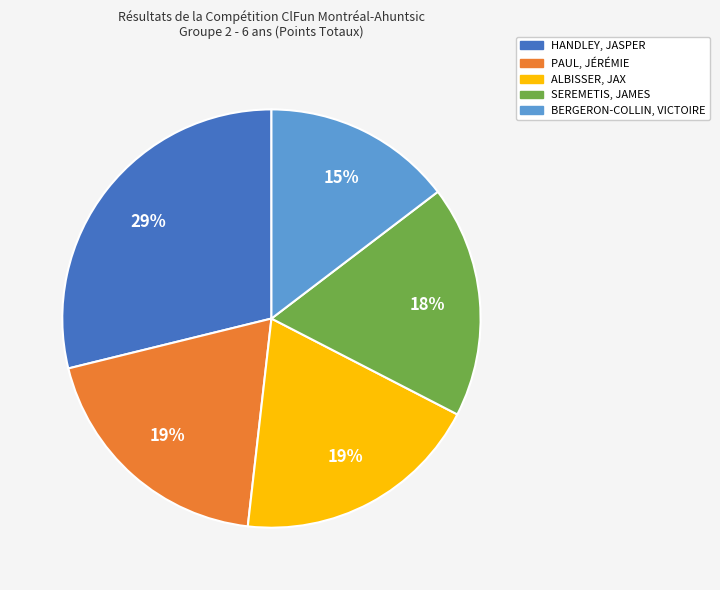

What is the largest slice in the pie chart?

HANDLEY, JASPER